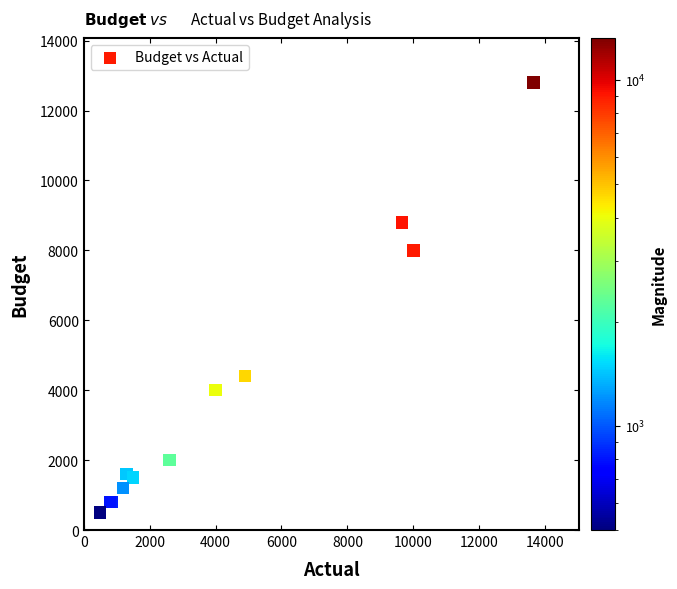

What Y value in the scatter plot is closest to 6650?

8000